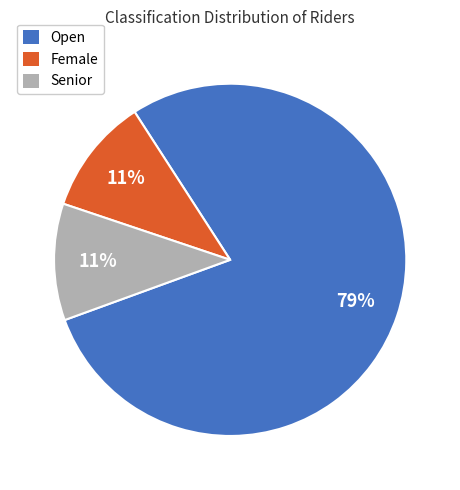

Which category has the biggest portion of the pie?

Open